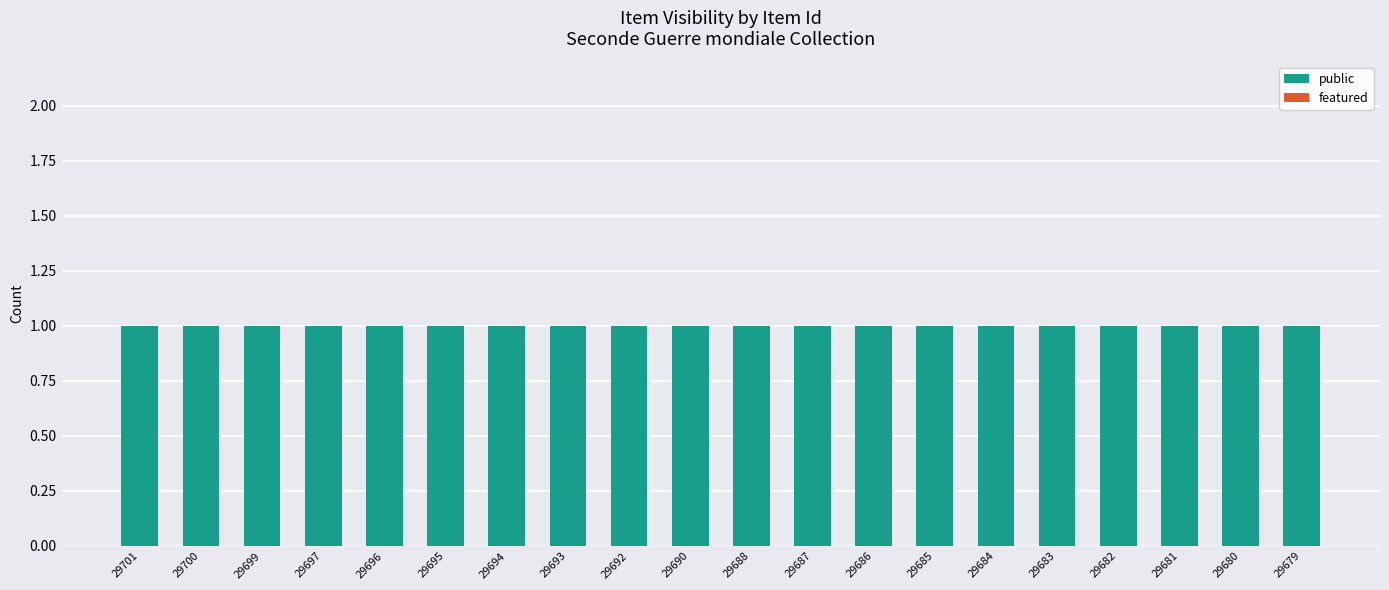

List the series in order of their peak value, lowest first.

featured, public